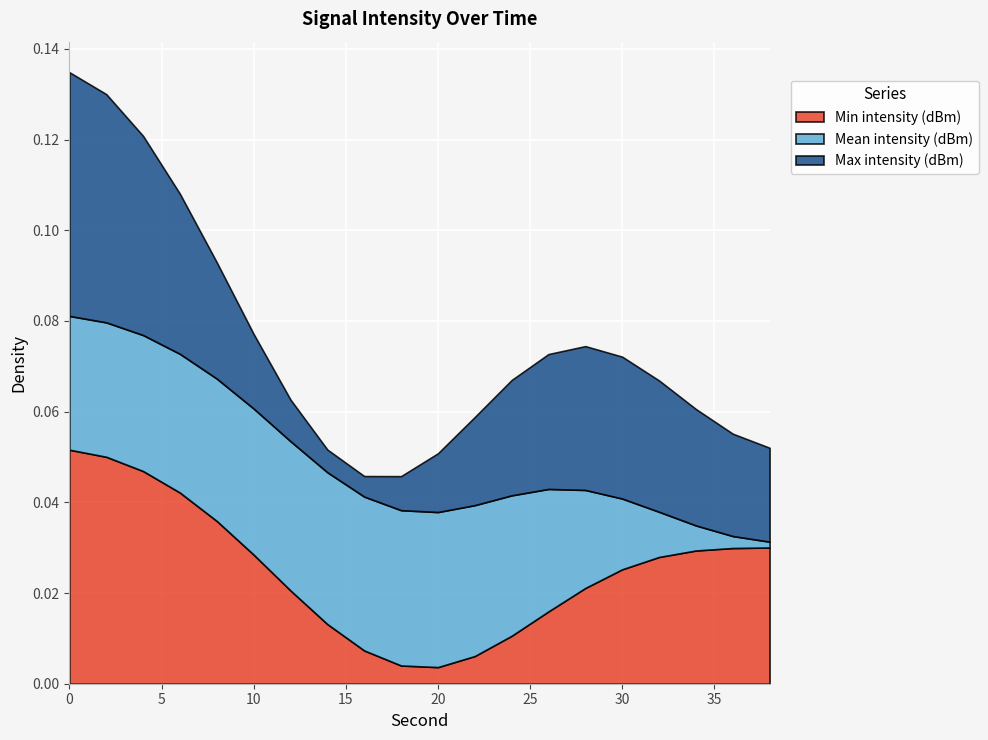

How many lines are shown in the chart?

3